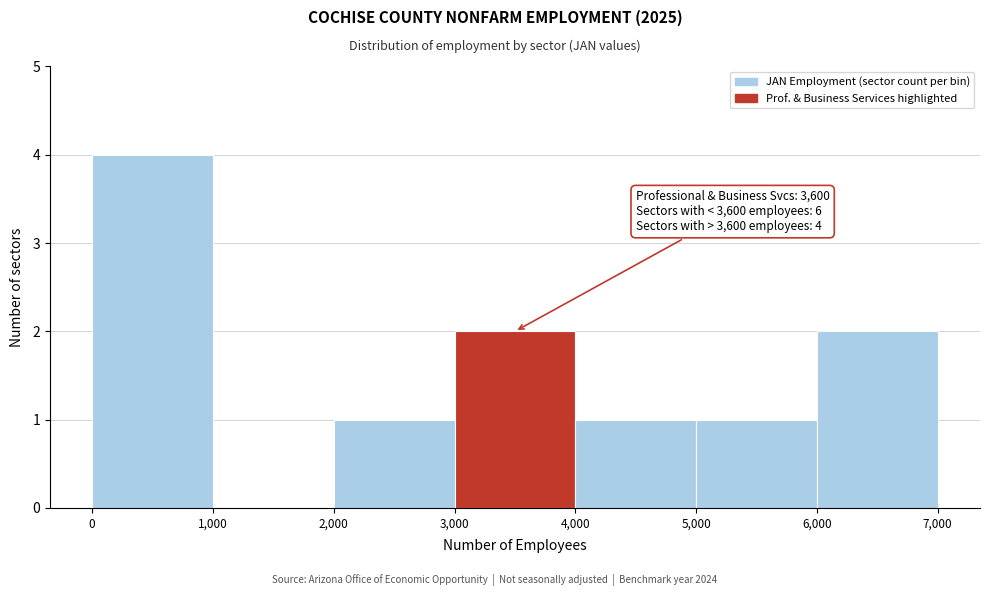

Which range on the x-axis has the tallest bar?

0 to 1,000